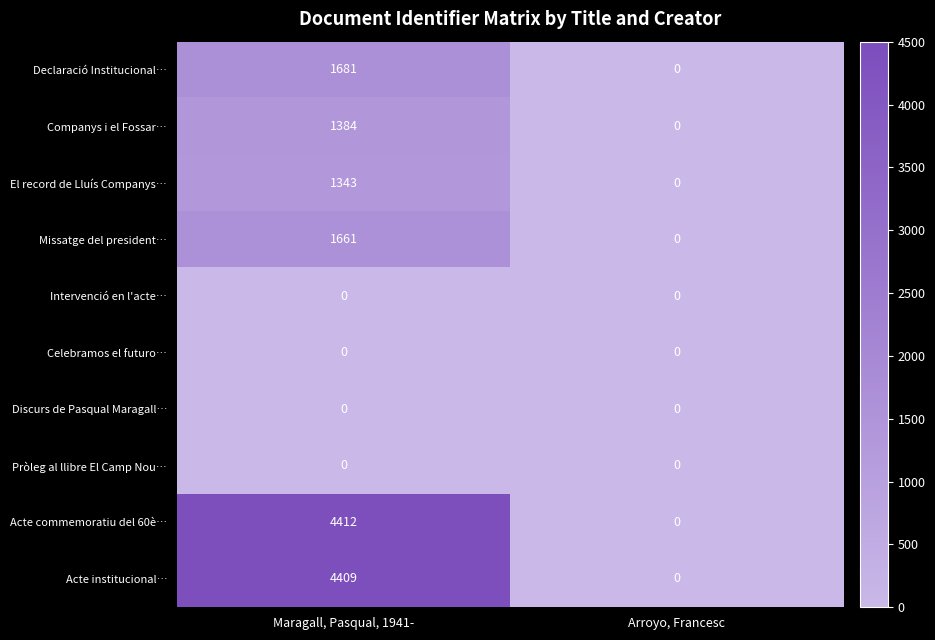

Which series has the largest total across all categories?

Acte commemoratiu del 60è…